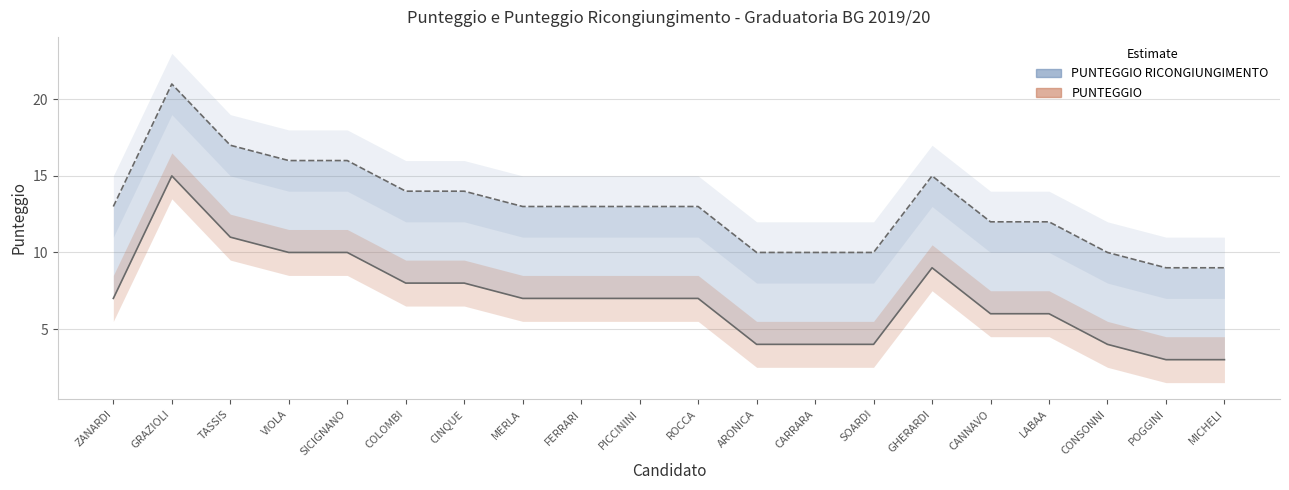

Reading left to right, list all the values displayed in this chart.

PUNTEGGIO: ZANARDI=7	GRAZIOLI=15	TASSIS=11	VIOLA=10	SICIGNANO=10	COLOMBI=8	CINQUE=8	MERLA=7	FERRARI=7	PICCININI=7	ROCCA=7	ARONICA=4	CARRARA=4	SOARDI=4	GHERARDI=9	CANNAVO=6	LABAA=6	CONSONNI=4	POGGINI=3	MICHELI=3
PUNTEGGIO RICONGIUNGIMENTO: ZANARDI=13	GRAZIOLI=21	TASSIS=17	VIOLA=16	SICIGNANO=16	COLOMBI=14	CINQUE=14	MERLA=13	FERRARI=13	PICCININI=13	ROCCA=13	ARONICA=10	CARRARA=10	SOARDI=10	GHERARDI=15	CANNAVO=12	LABAA=12	CONSONNI=10	POGGINI=9	MICHELI=9